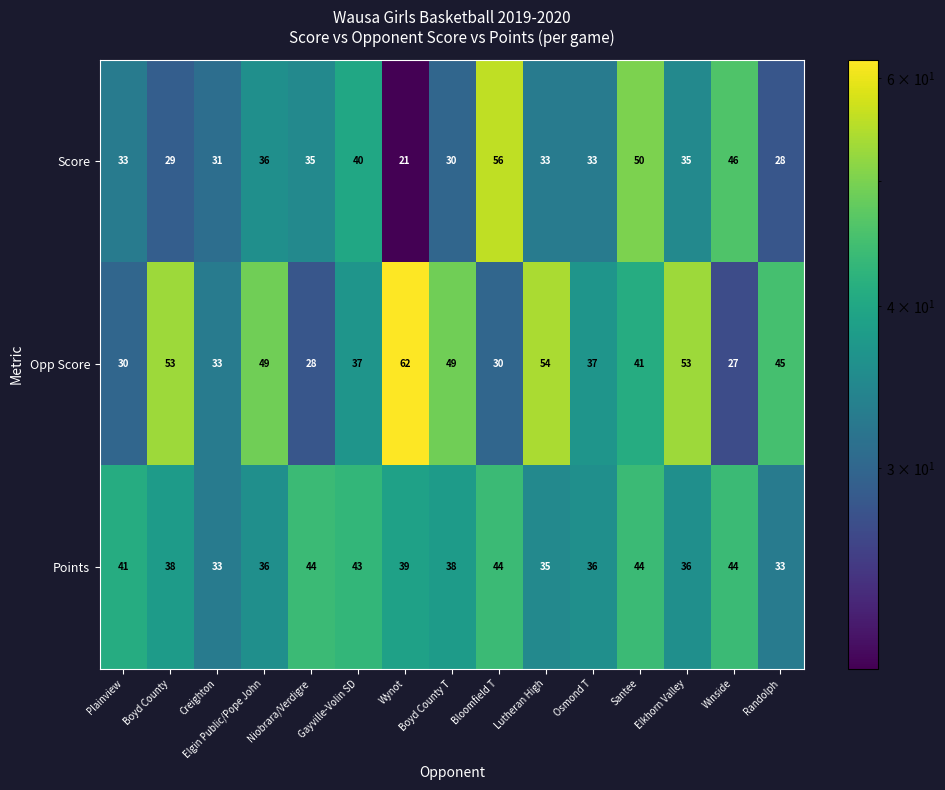

What is the sum of all Opp Score values?

628